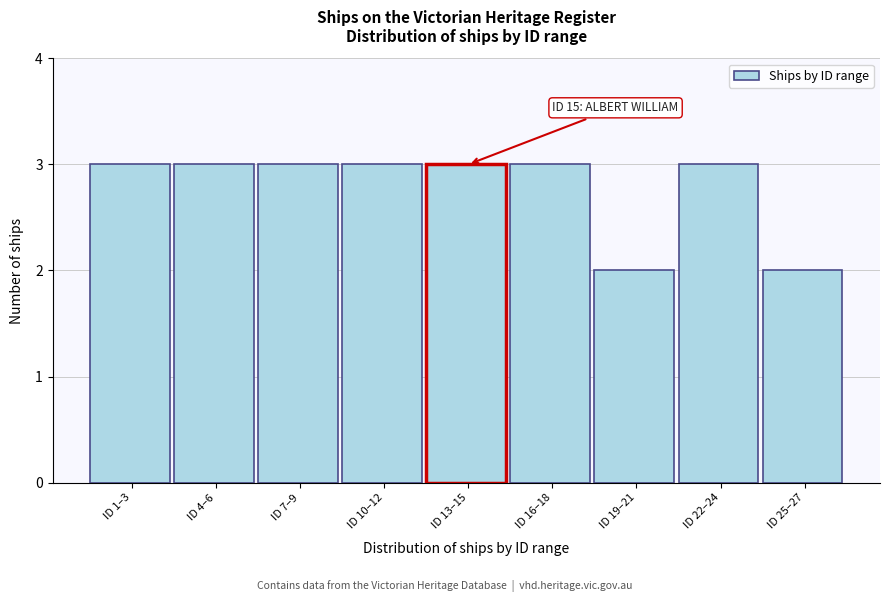

Reading left to right, transcribe all the data shown in this chart.

3	3	3	3	3	3	2	3	2